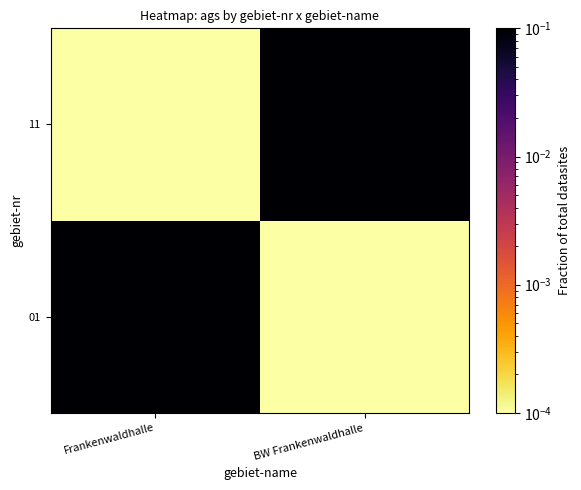

At Frankenwaldhalle, list the series in order from largest to smallest.

01, 11